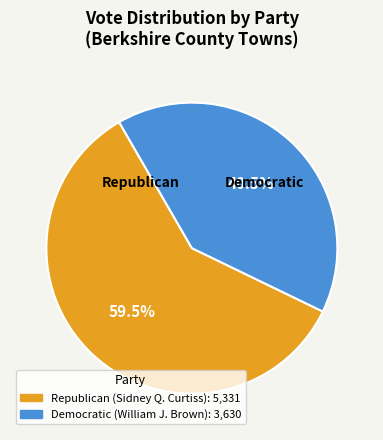

Does any single category account for the majority?

Yes